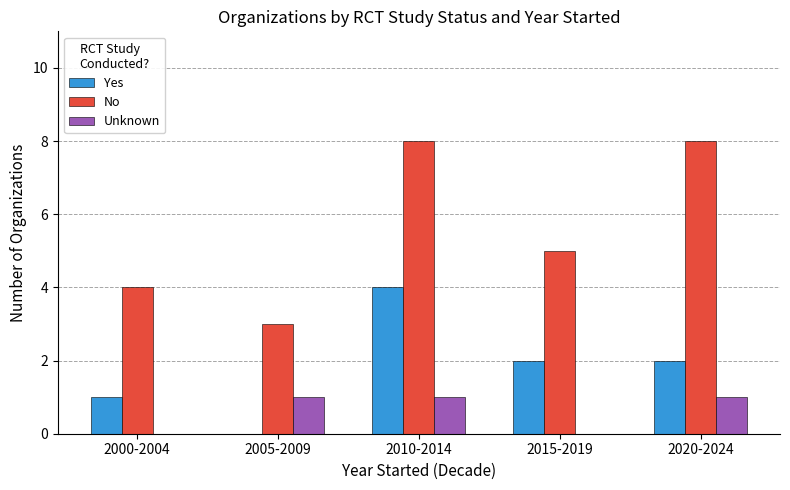

What is the sum of all Unknown values?

3